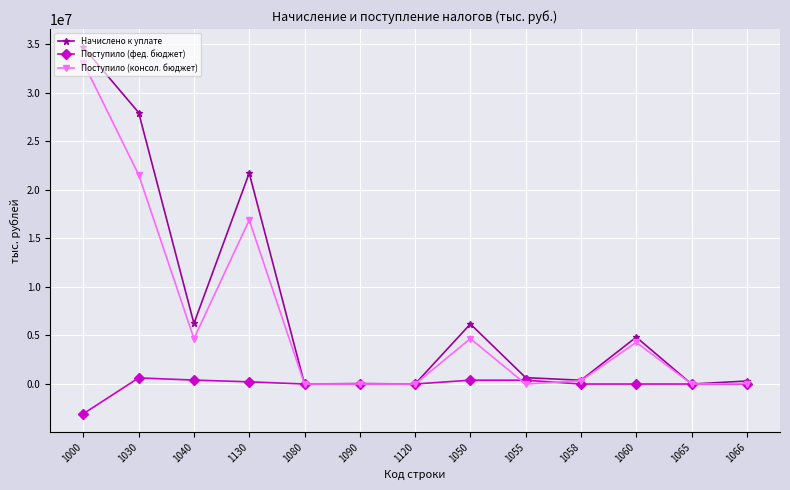

What position from the right is 1060?

3